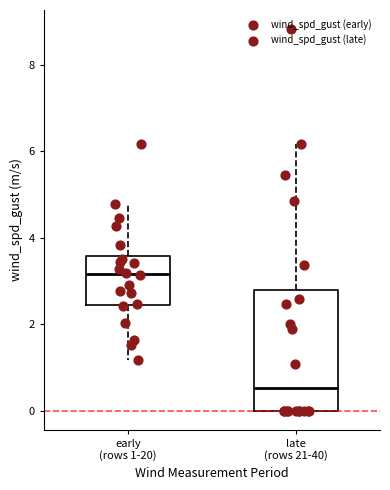

Comparing the boxes themselves (not the whiskers), which one is the tallest?

late (rows 21-40)